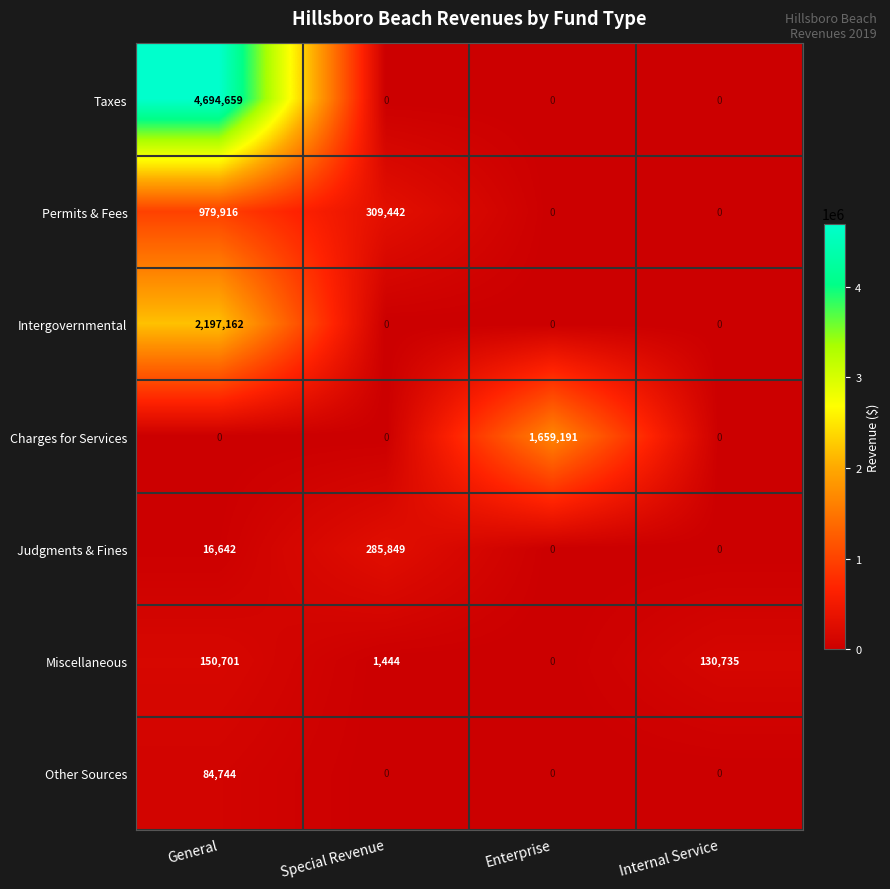

What is the difference between the second highest and minimum values in the Judgments & Fines series?

16642